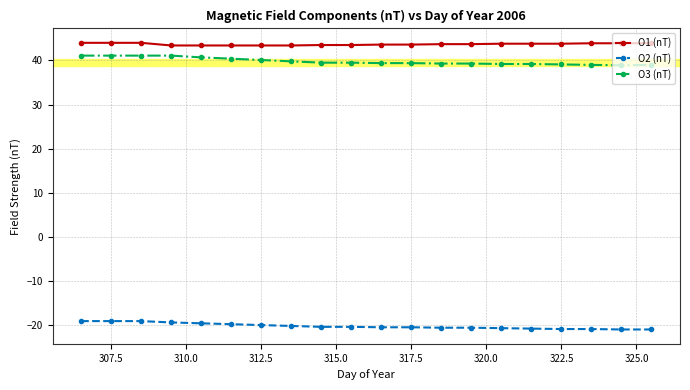

Which series has the largest total across all categories?

O1 (nT)